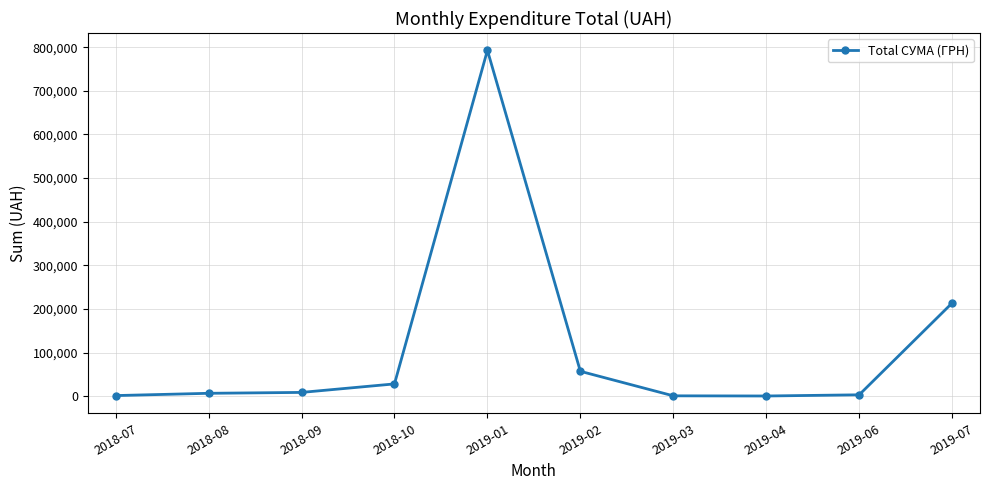

Between 2018-09 and 2019-04, which is larger?

2018-09